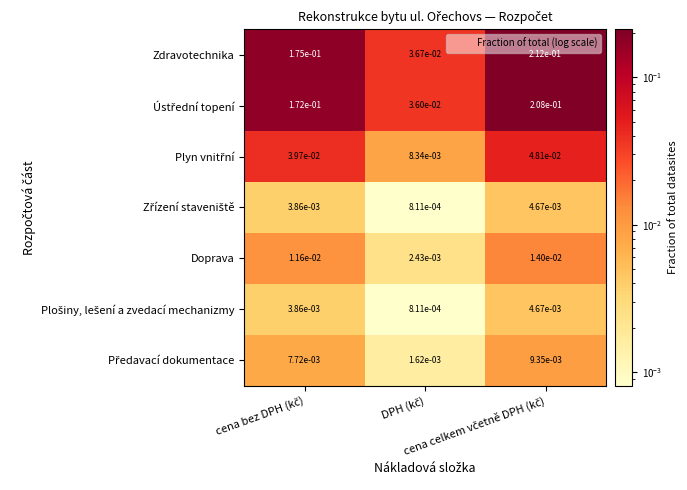

Which series has the largest range (max minus min)?

Zdravotechnika